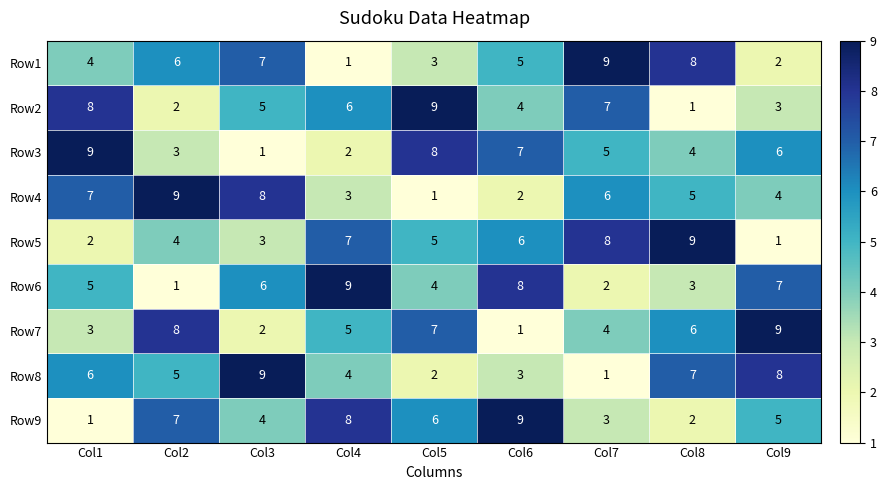

How many distinct data groups are displayed?

9